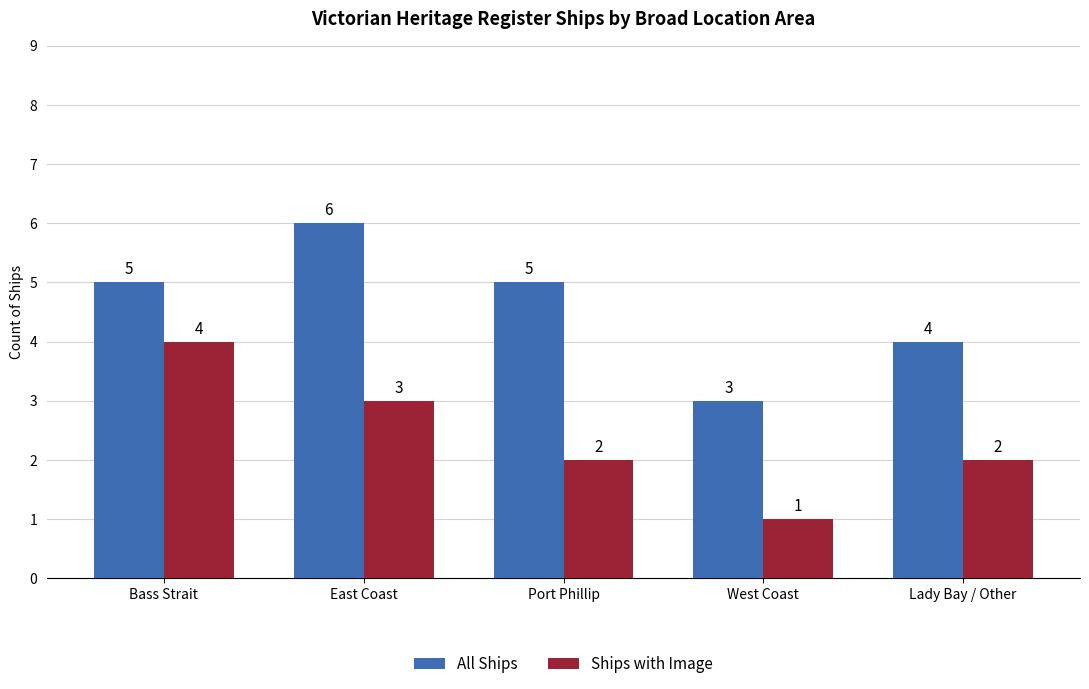

What is the label of the 2nd bar from the right?

West Coast